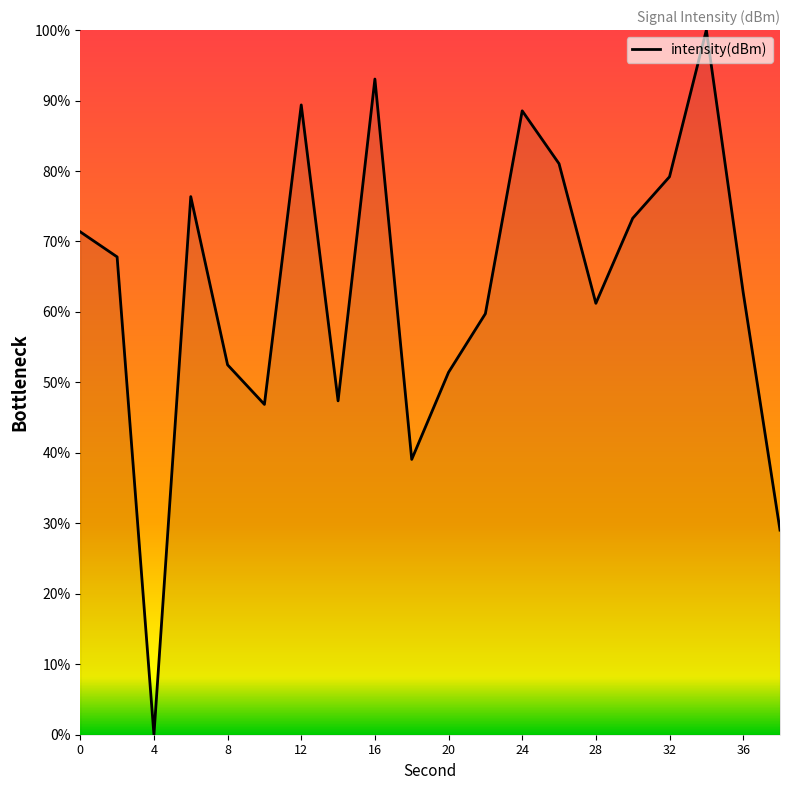

What is the difference between the maximum and minimum values?

100.0